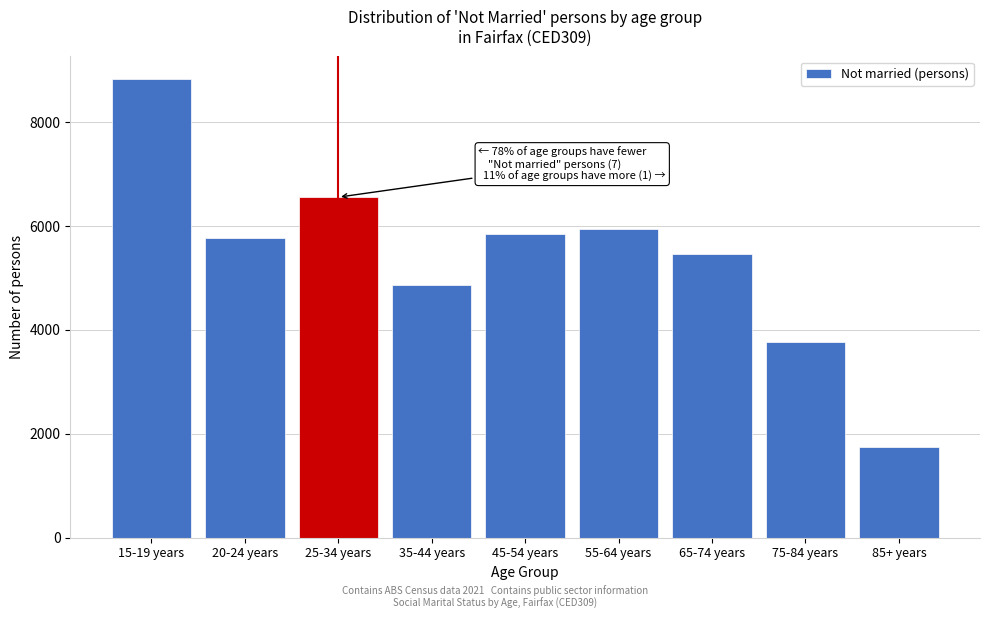

Reading left to right, extract all data points from this chart.

8822	5767	6553	4855	5850	5939	5454	3771	1741